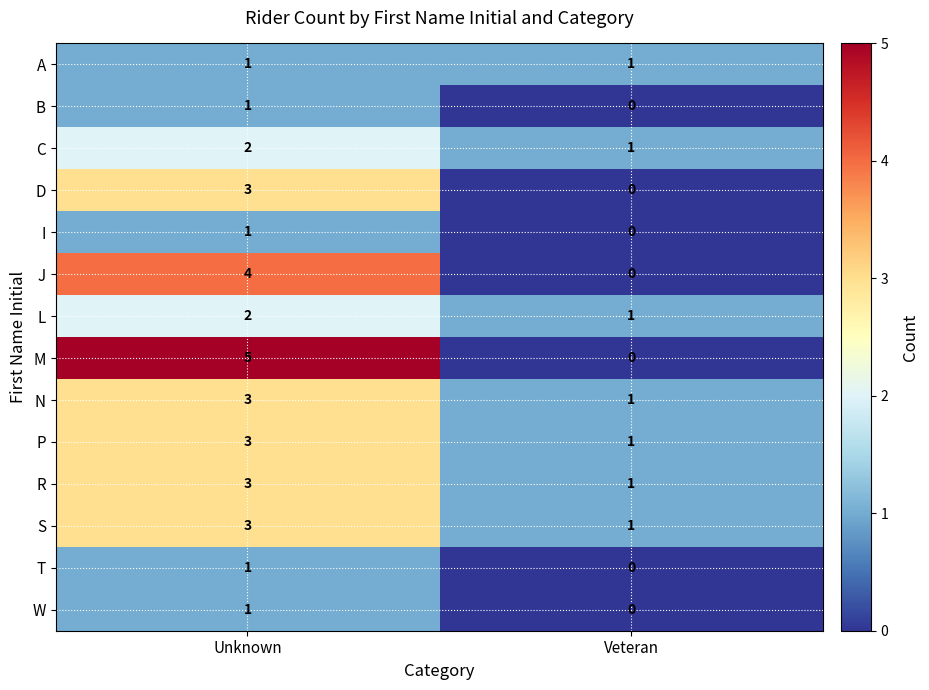

Which series has the largest total across all categories?

M